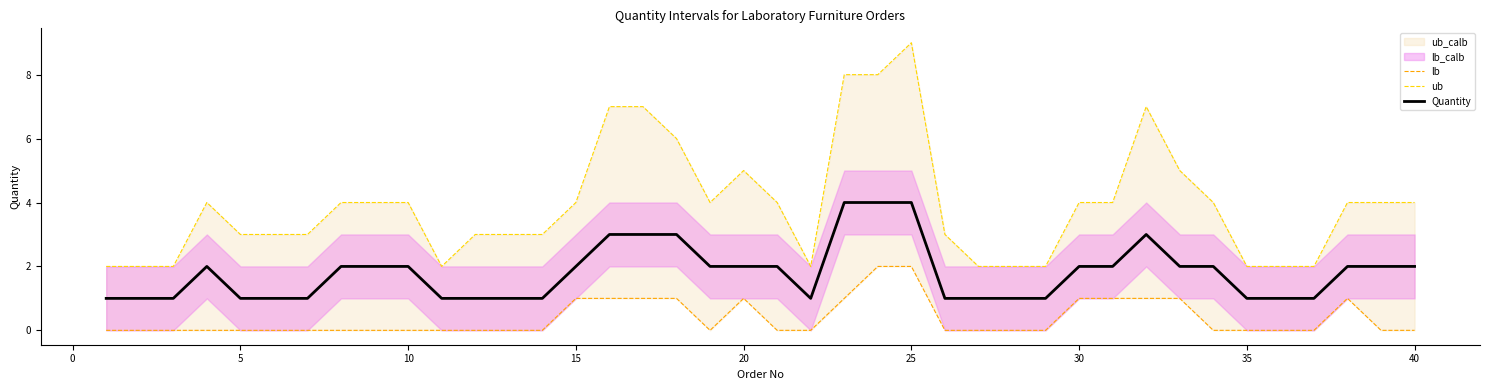

True or false: Quantity and ub cross at least once.

False